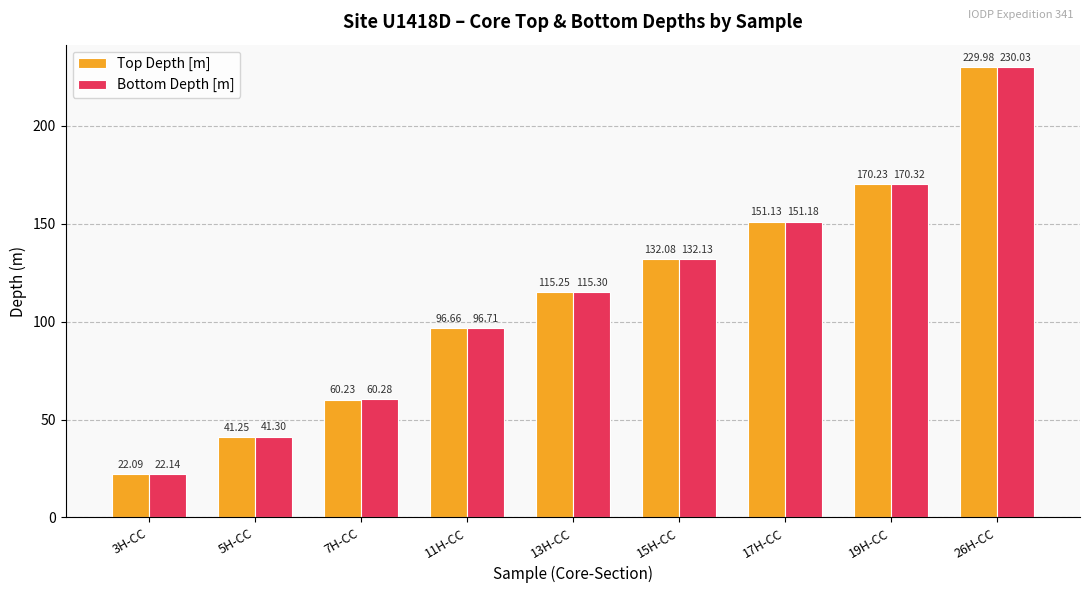

What is the difference between the maximum and minimum values in the Bottom Depth [m] series?

207.9